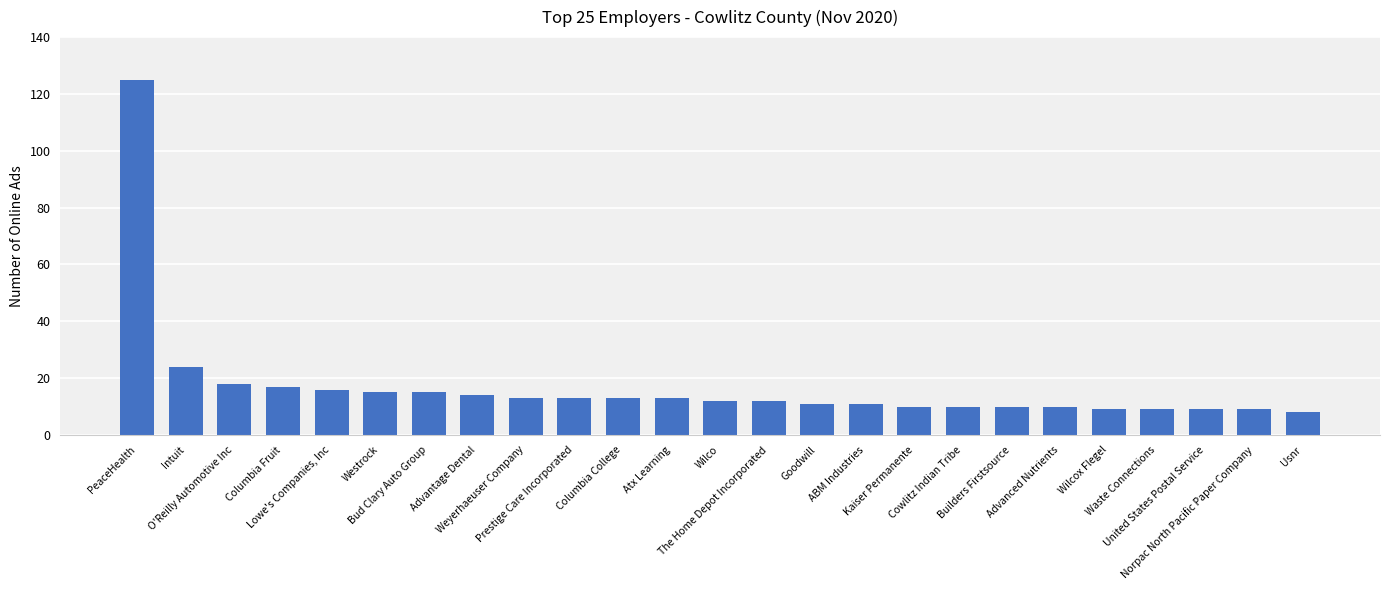

What is the sum of all values?

426